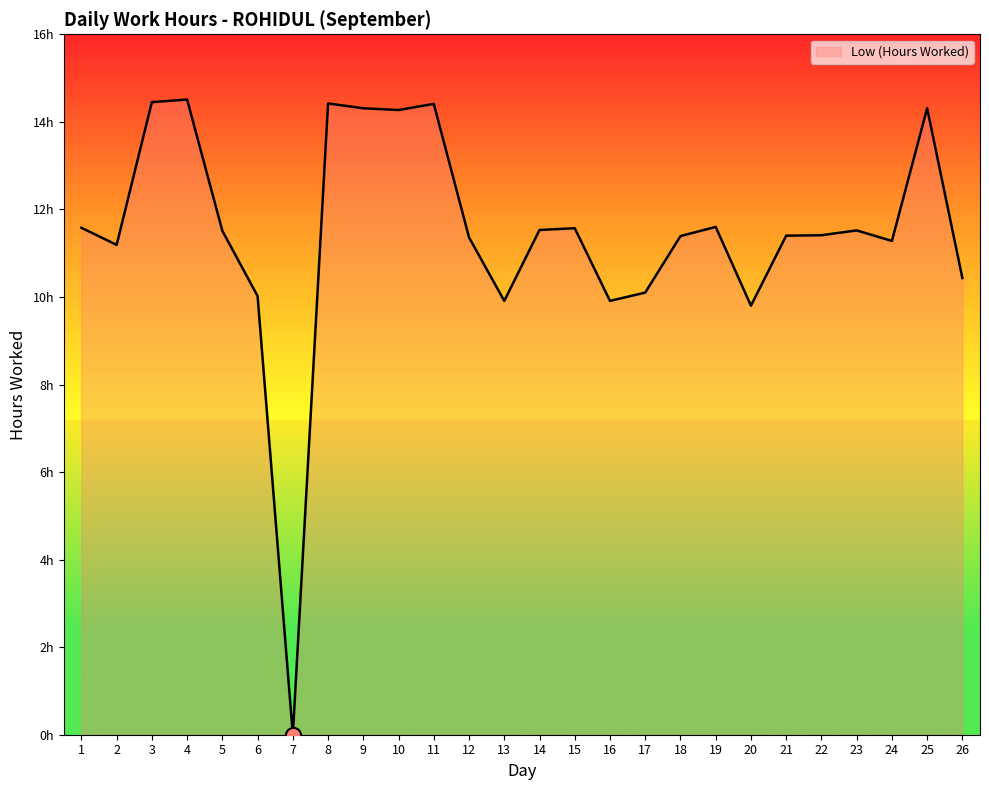

What is the ratio of the value at 25 to the value at 3?

1.0